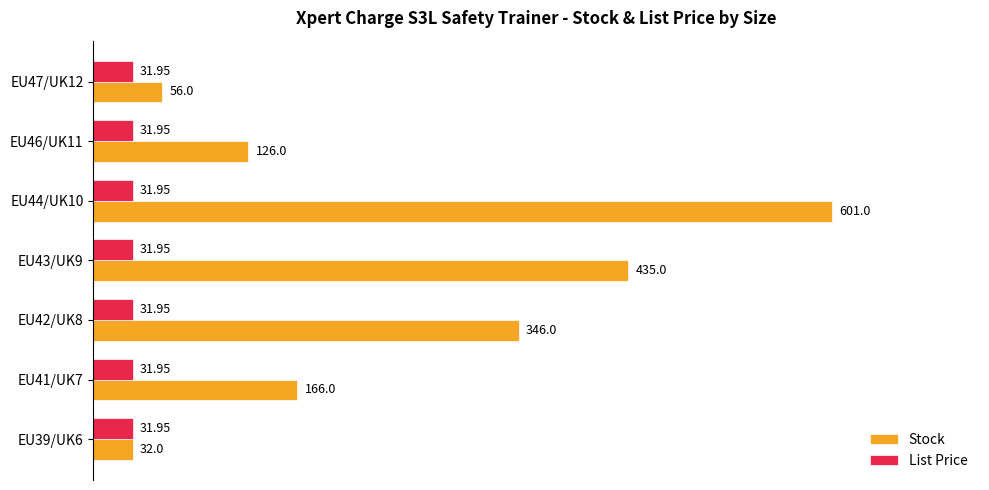

What is the sum of the Stock values at EU46/UK11 and EU44/UK10?

727.0